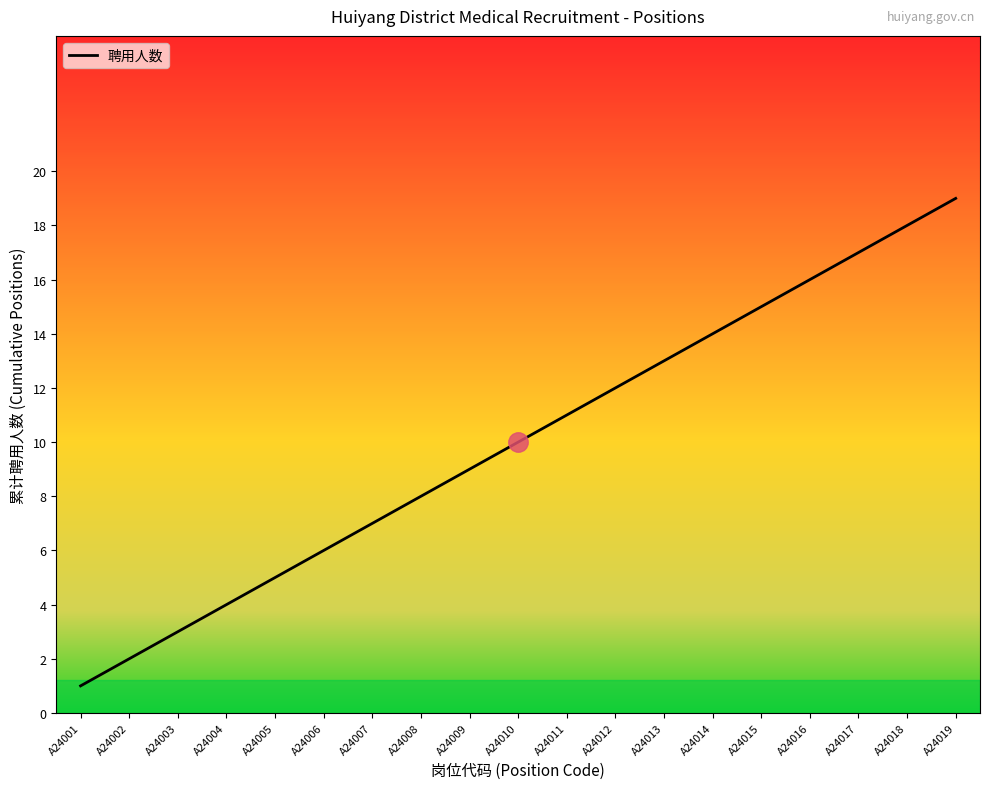

What is the maximum value shown in the chart?

19